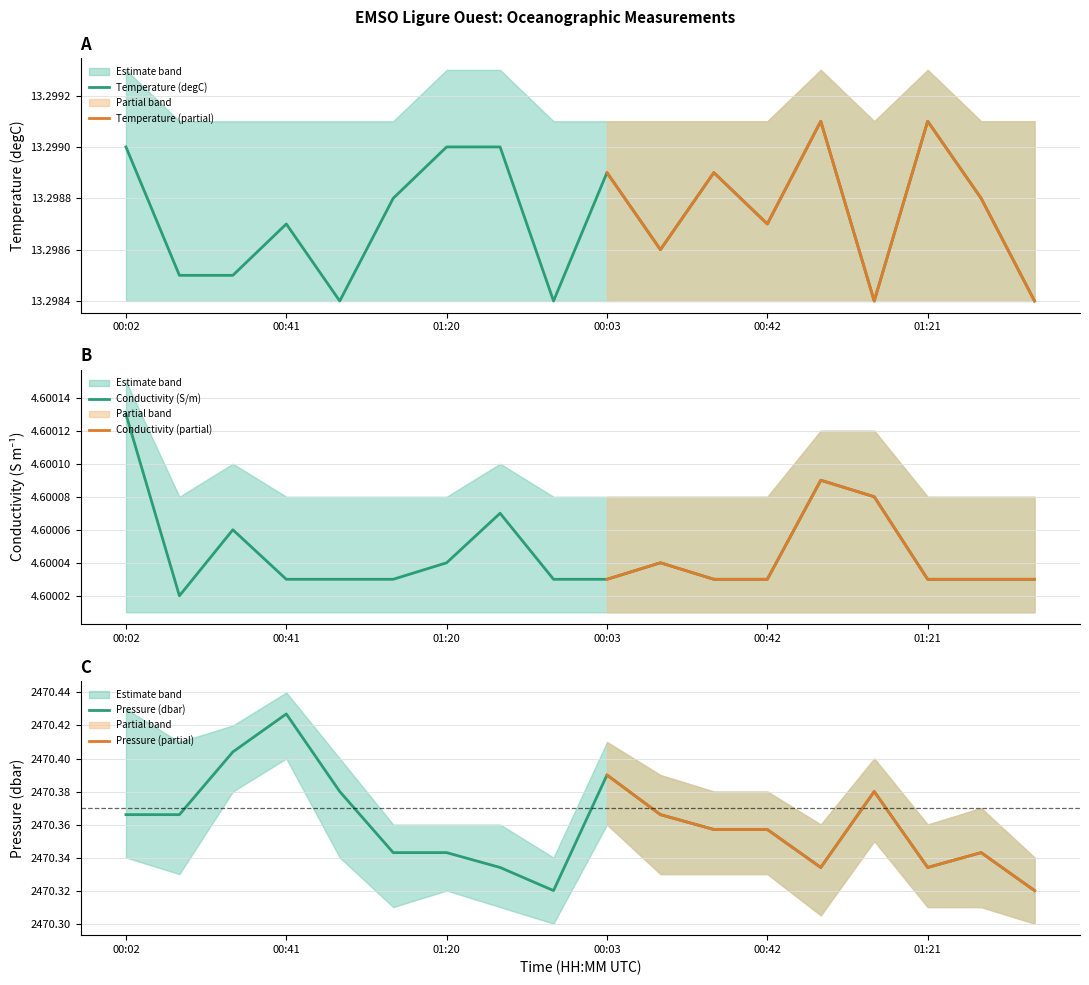

What is the average value of the Pressure series?

2470.4